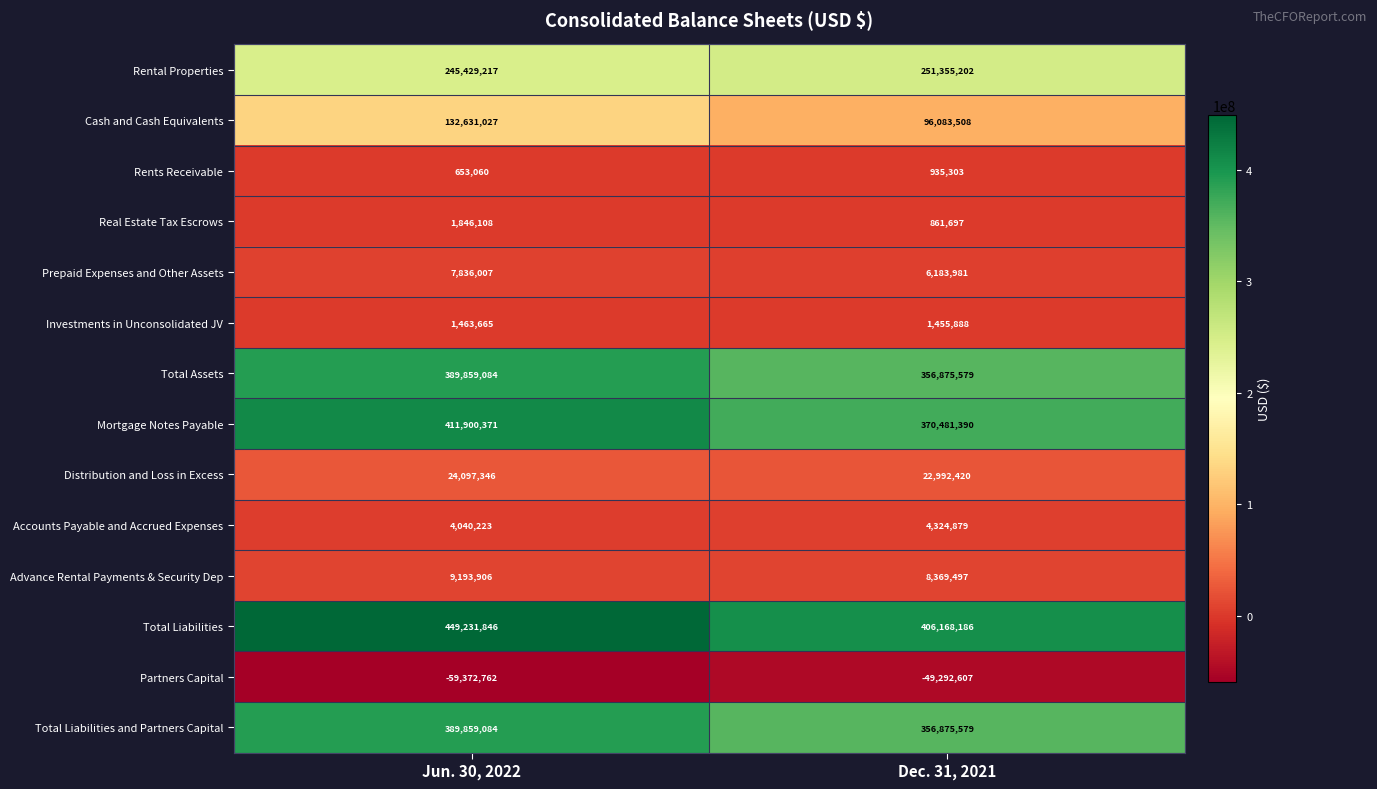

What is the difference between the Rental Properties values at Jun. 30, 2022 and Dec. 31, 2021?

5925985